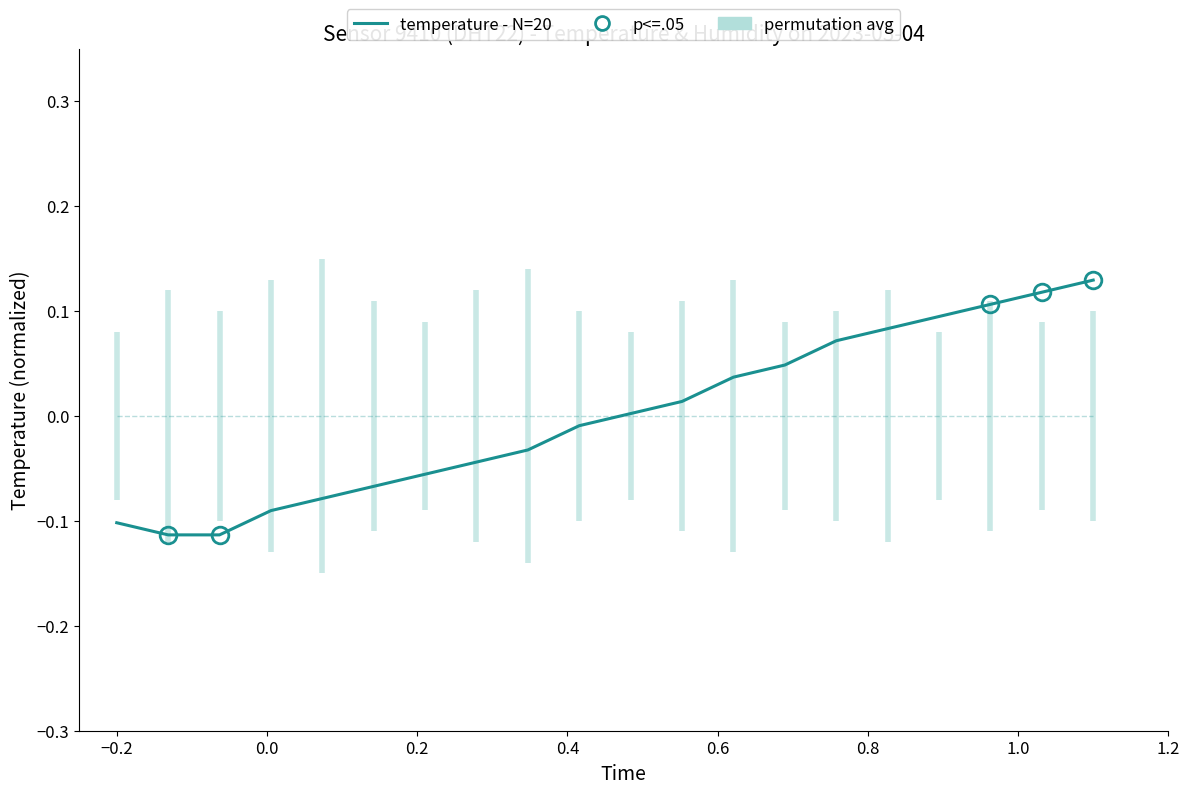

Is it true that the value at 04:07 is -0.0?

True